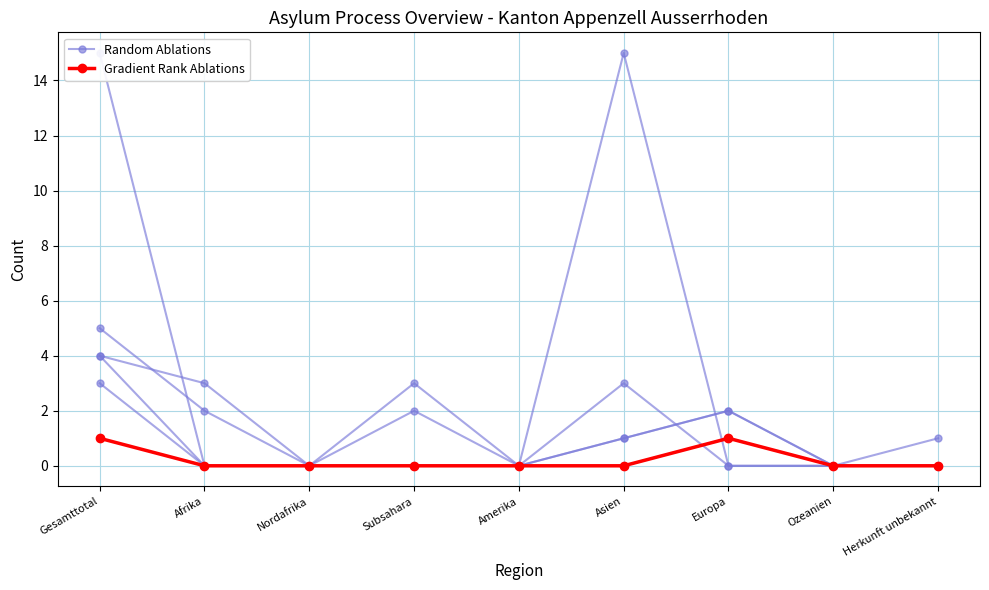

Which series has the largest range (max minus min)?

Random Ablations